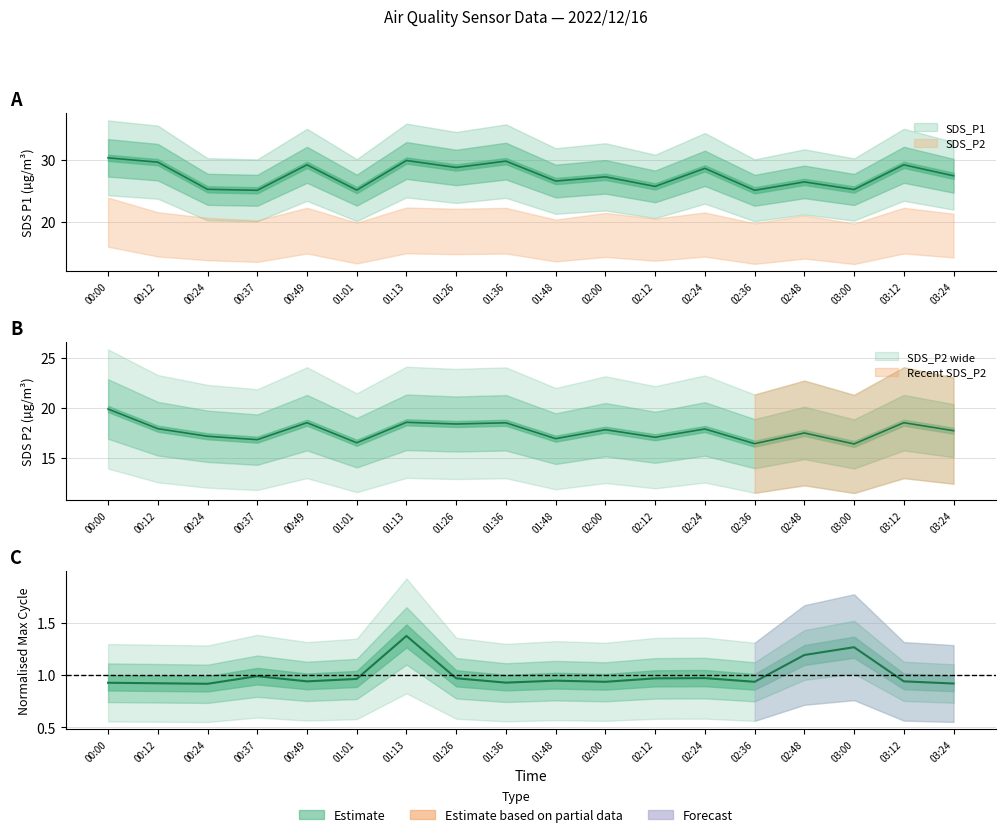

At how many categories does at least one series exceed 20?

18